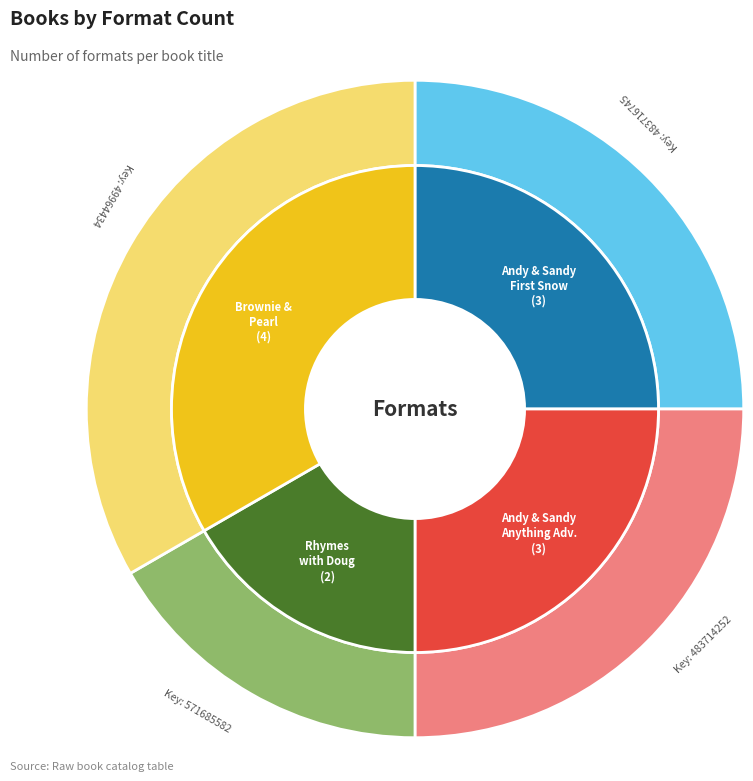

What is the largest slice in the pie chart?

Brownie & Pearl Get Dolled Up